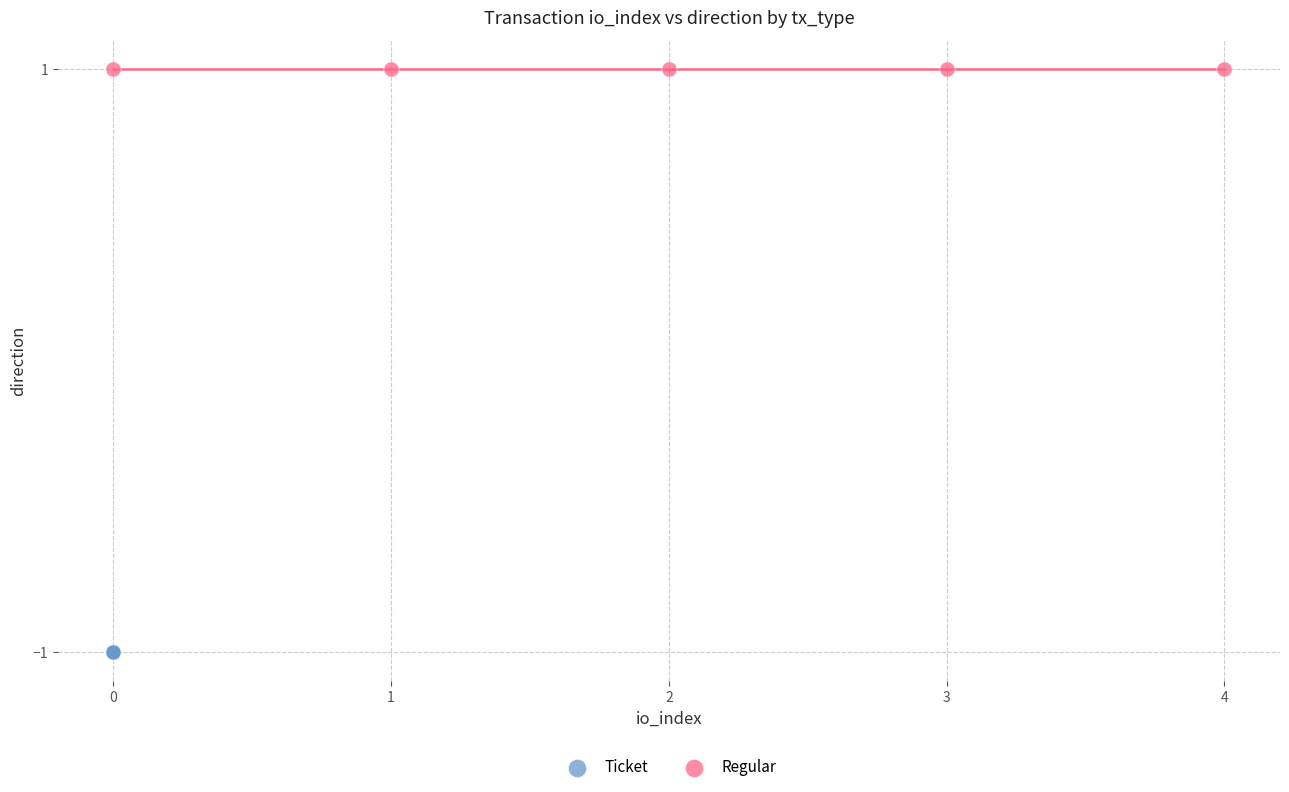

Which series reaches the minimum Y coordinate?

Ticket